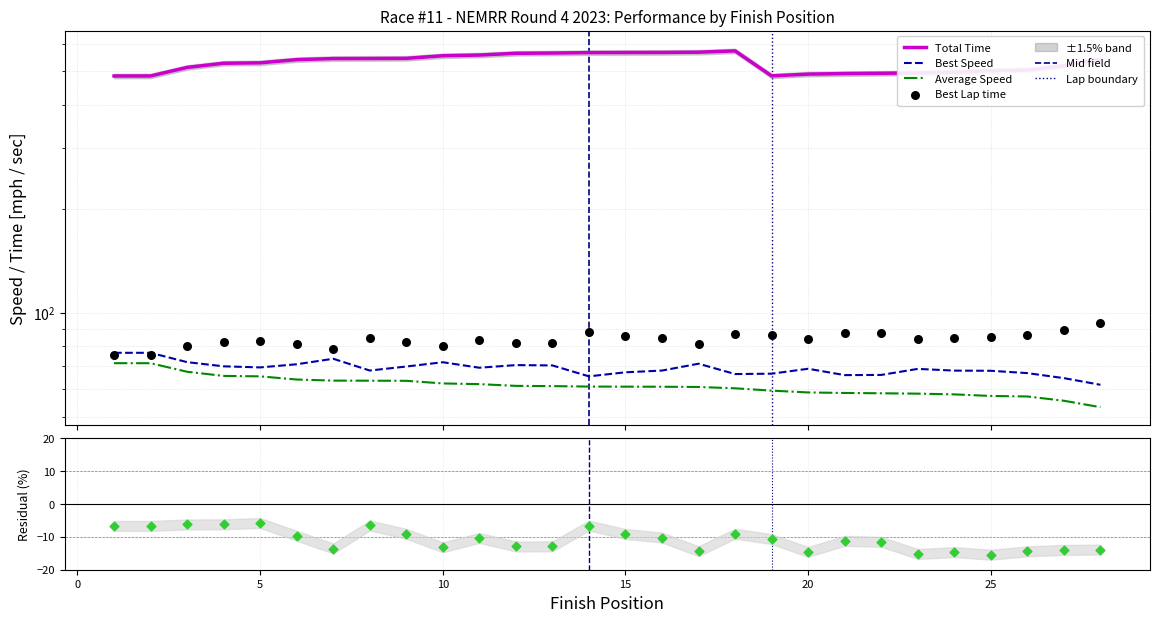

Is the value of Best Lap time at 18 greater than the value of Average Speed at 21?

Yes